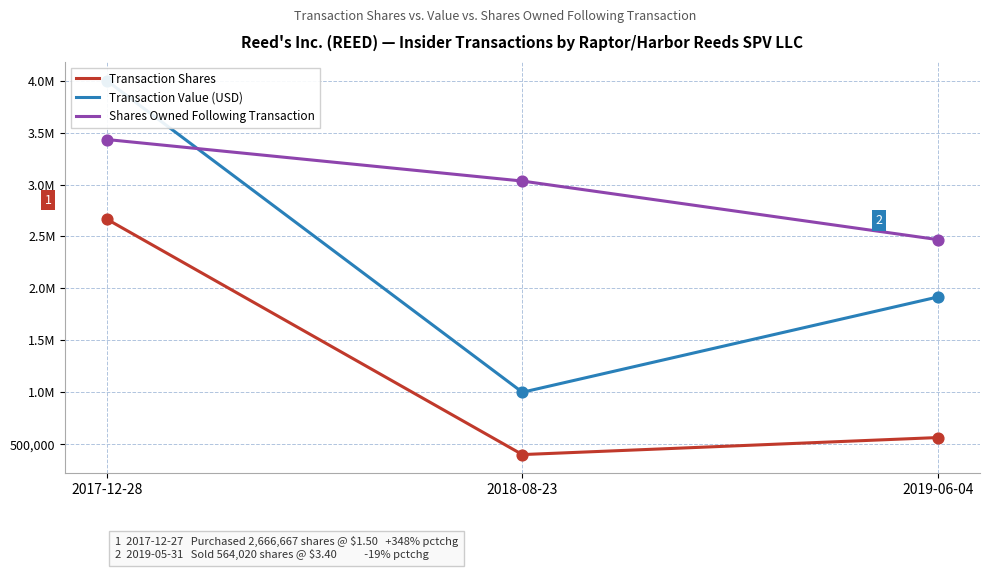

At how many categories does at least one series exceed 2189149?

3